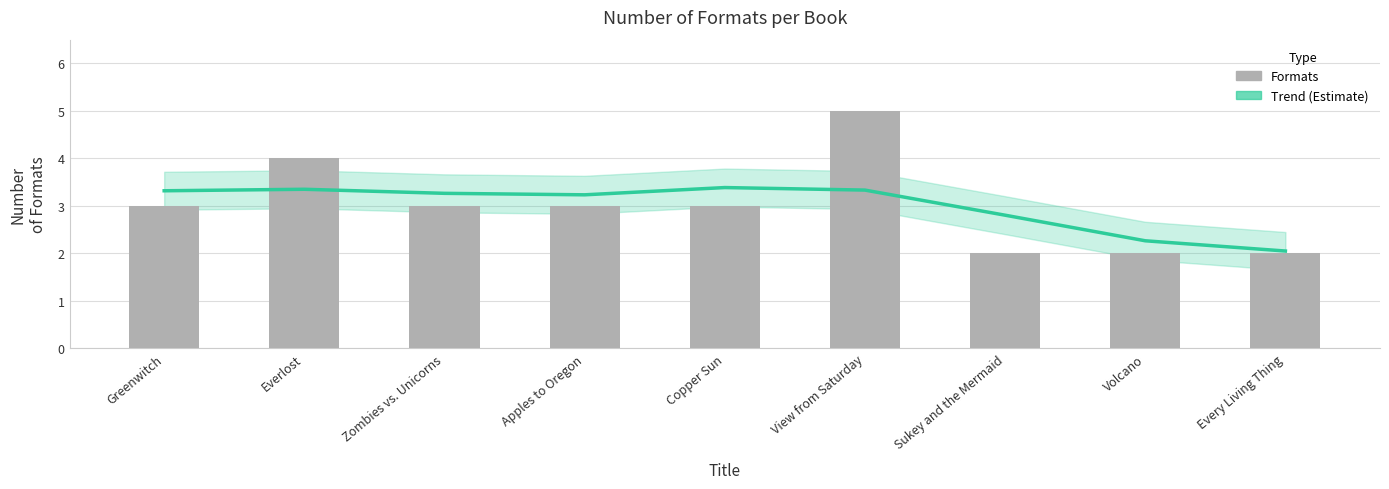

What is the approximate value of Trend (Estimate) at Apples to Oregon?

3.2